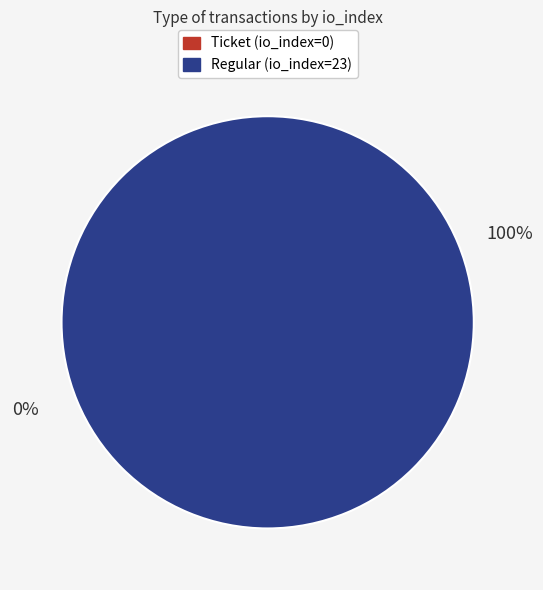

Rank the categories by value from highest to lowest.

Regular (io_index=23), Ticket (io_index=0)